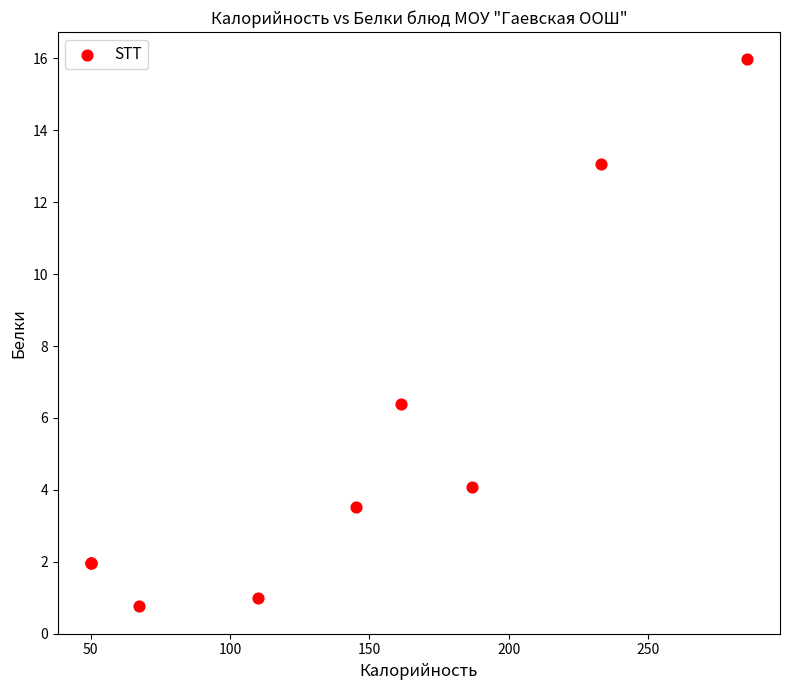

What Y value in the scatter plot is closest to 8?

6.4